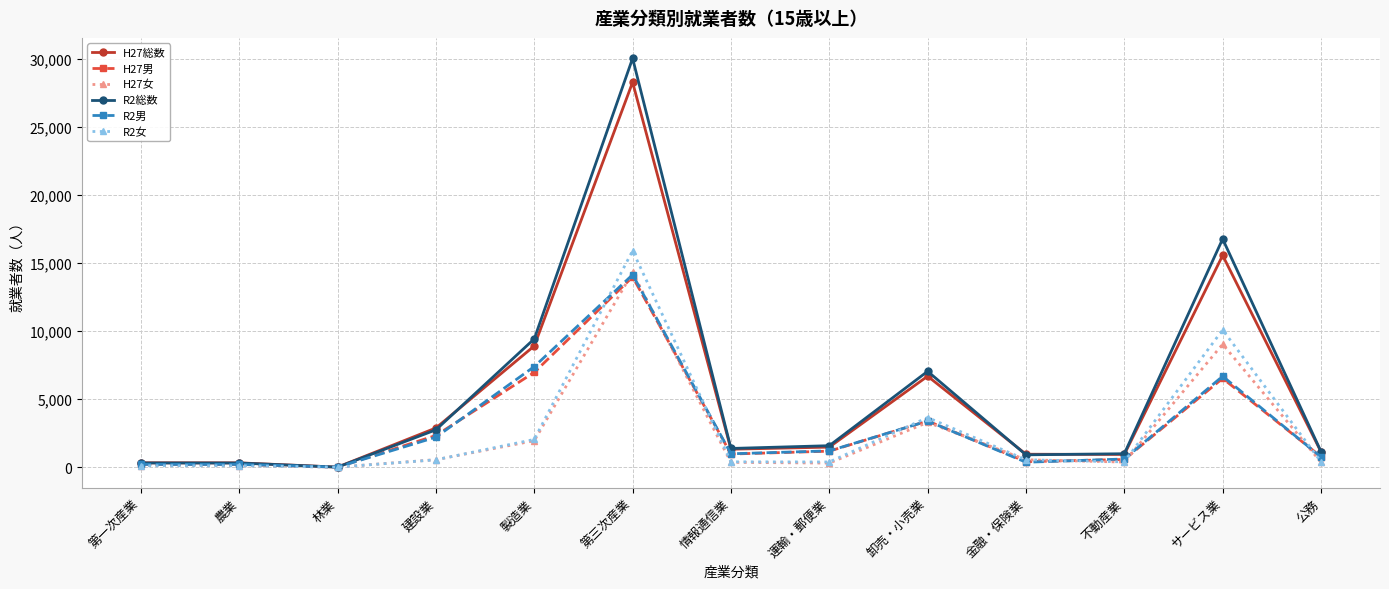

The value of H27男 at 公務 is 767. True or false?

True